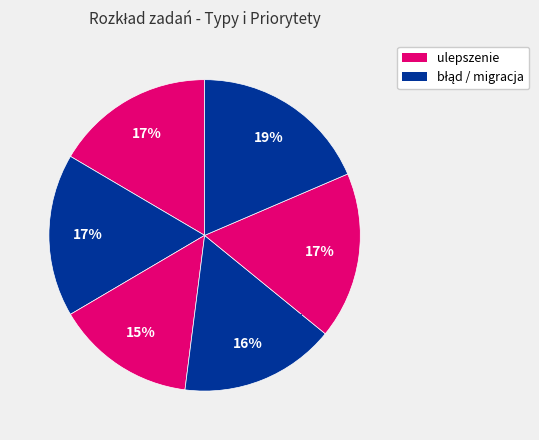

Is there a majority slice in this chart?

No